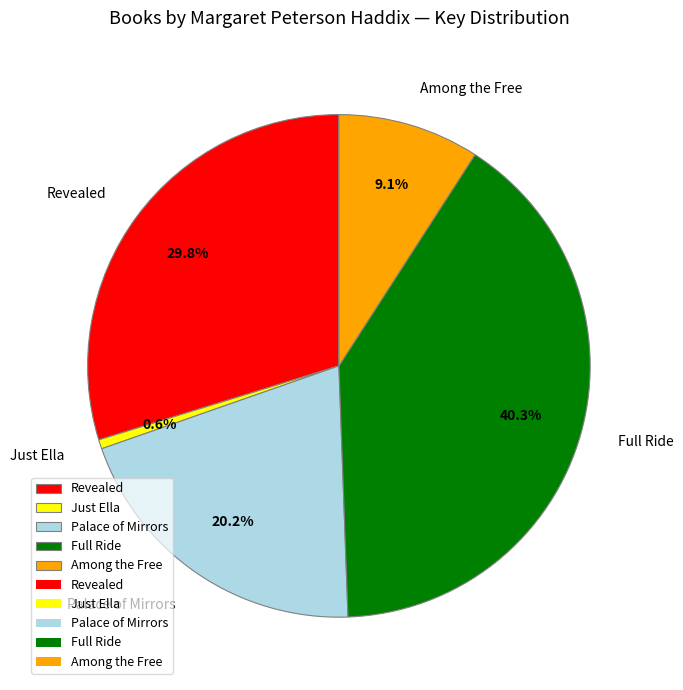

True or false: Among the Free accounts for 15% of the total.

False